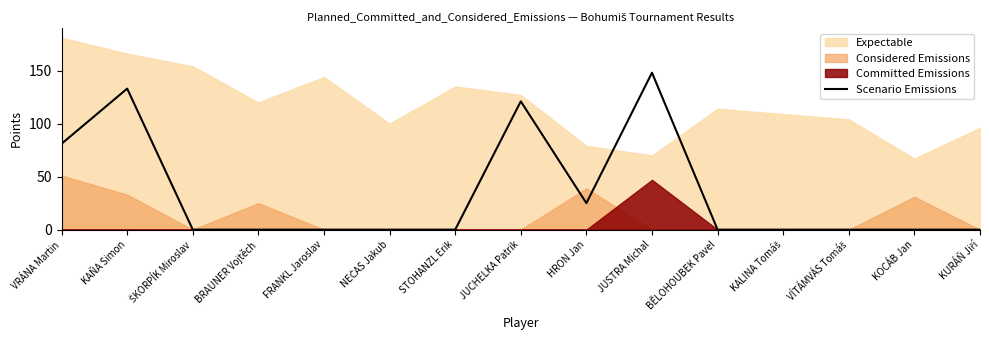

At which label is the value closest to 74?

VRÁNA Martin